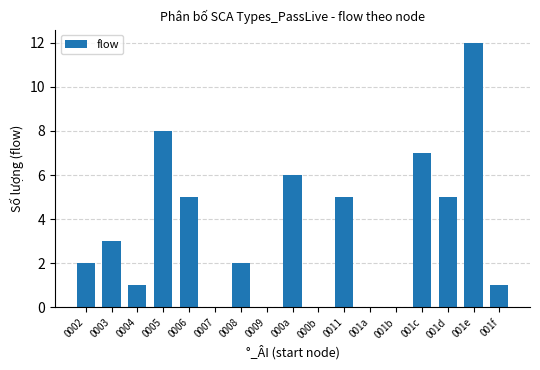

At which category does the chart reach its peak across all series?

001e